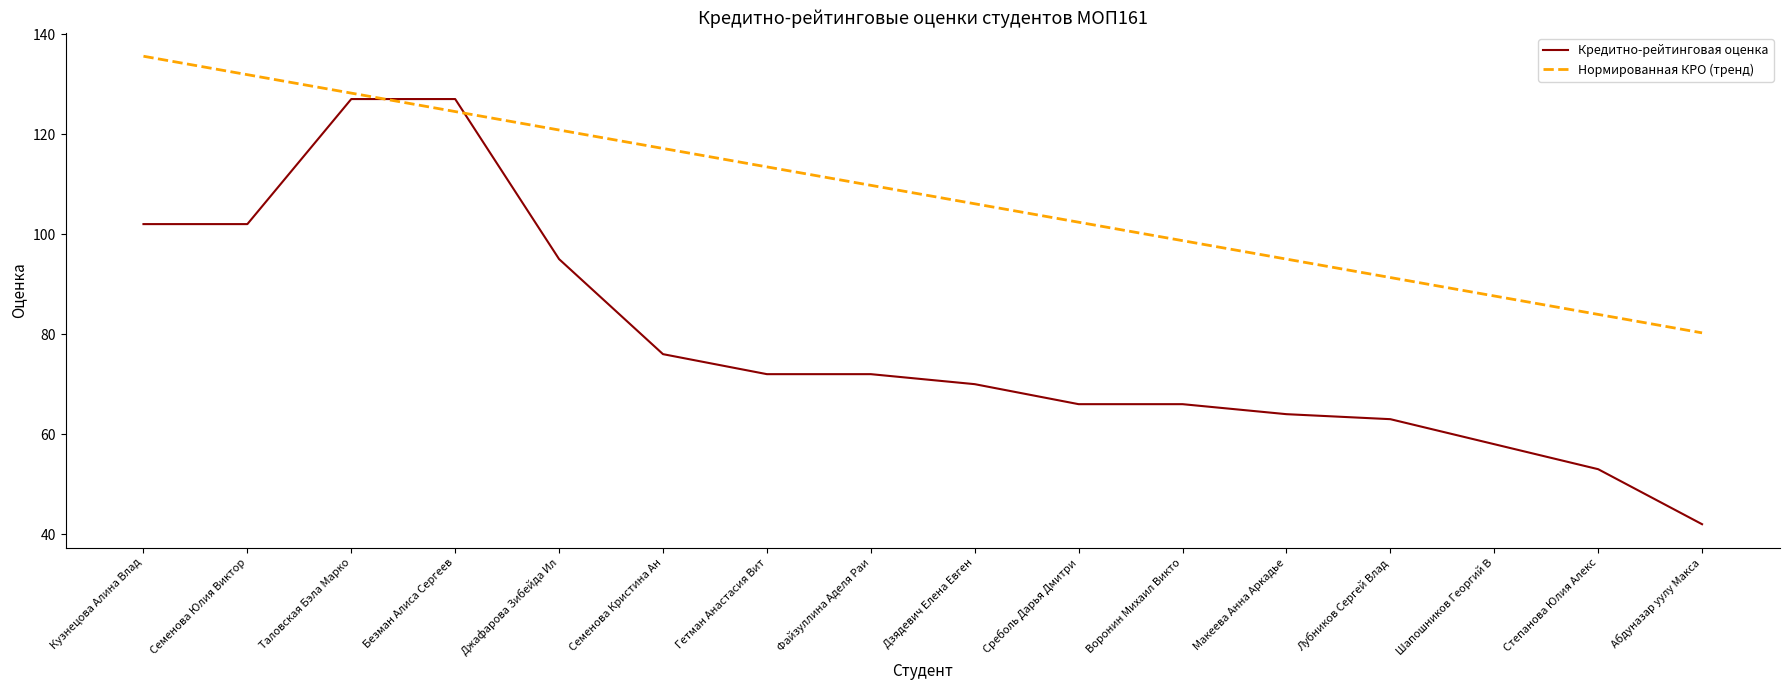

Between Джафарова Зибейда Ил and Семенова Кристина Ан, which series saw the biggest shift?

Кредитно-рейтинговая оценка